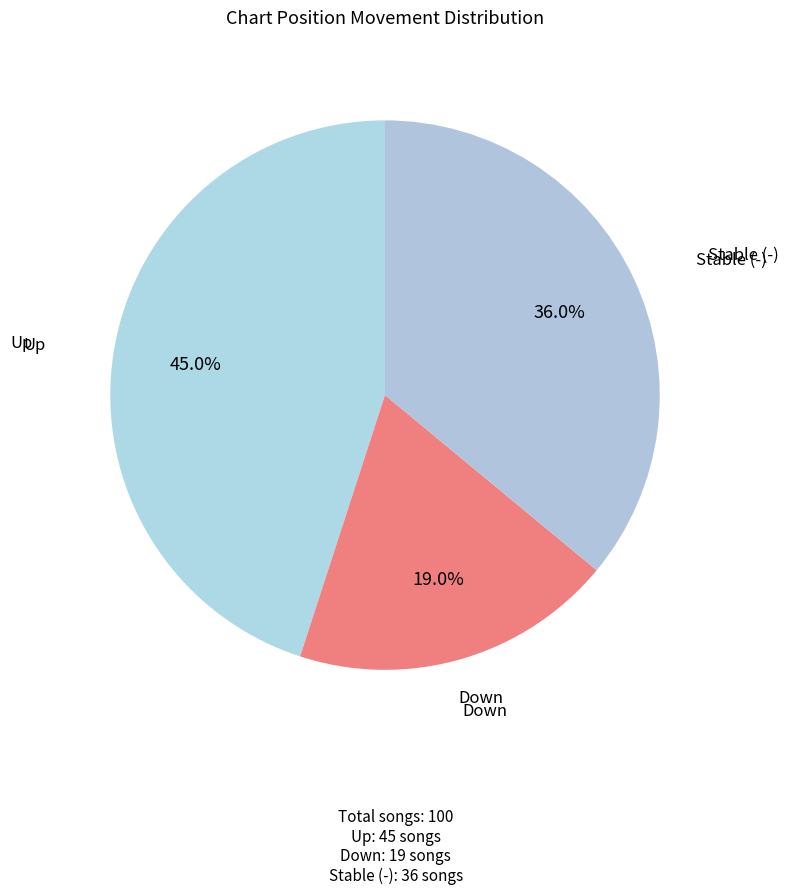

How many slices are in this pie chart?

3